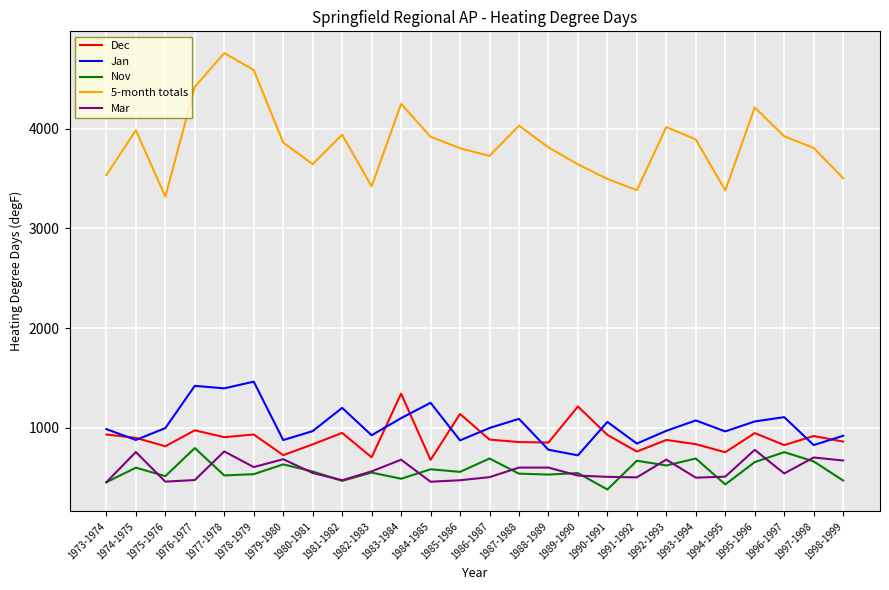

What is the minimum value shown in the chart?

381